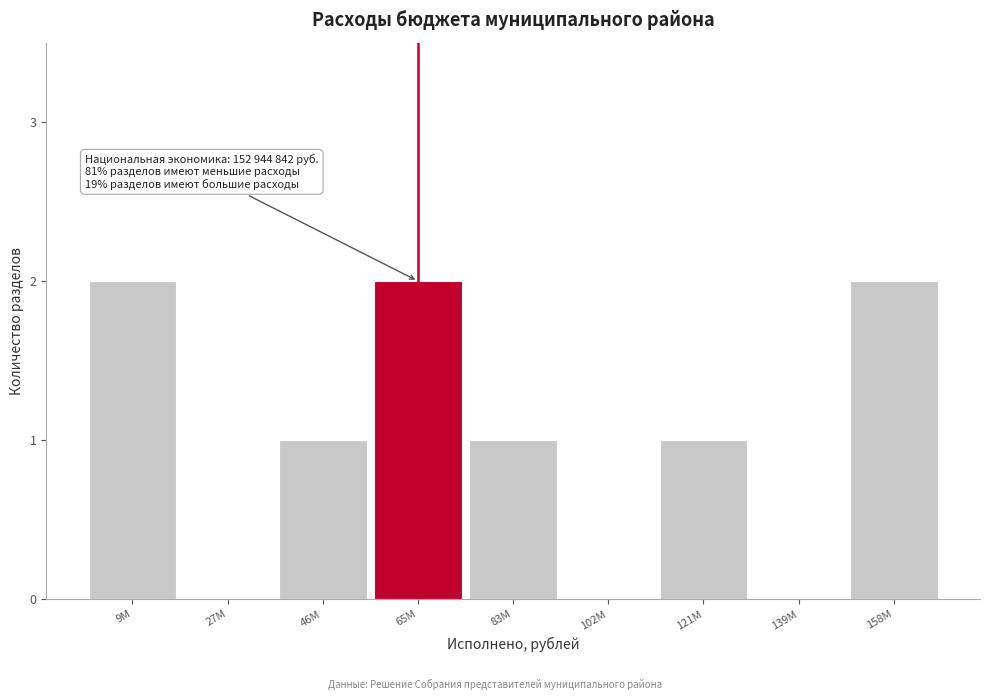

Reading left to right, transcribe all the data shown in this chart.

9M=2	27M=0	46M=1	65M=2	83M=1	102M=0	121M=1	139M=0	158M=2